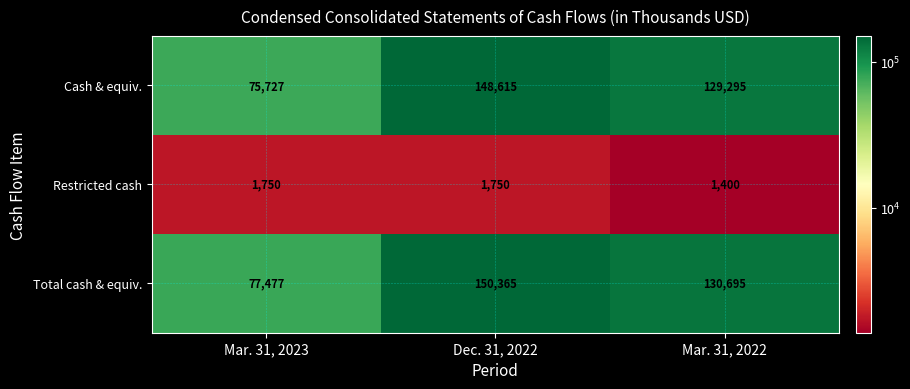

What is the greatest value displayed?

150365